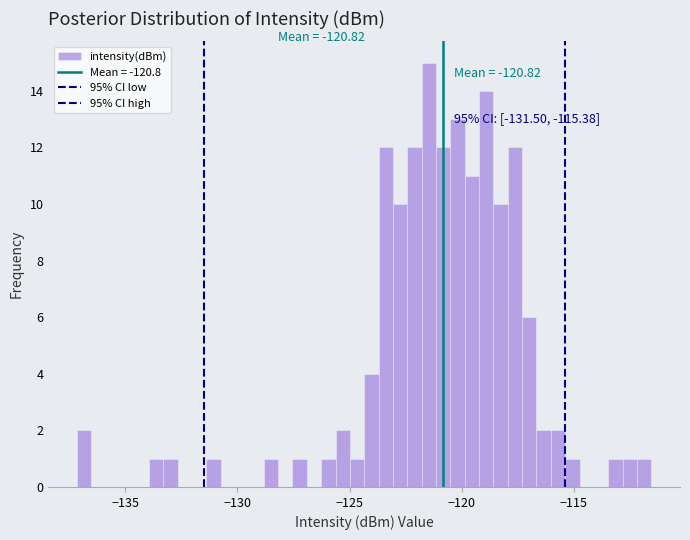

Read against the x-axis, roughly where is the centre of the tallest bar?

-121.5